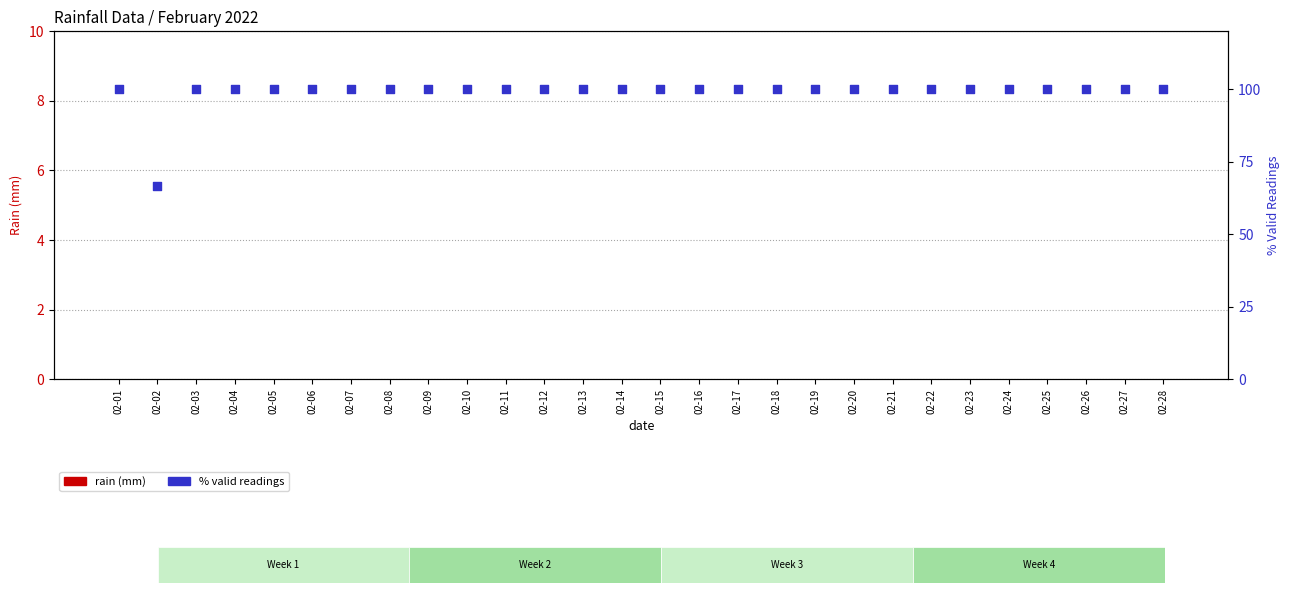

What is the total value across all series at 02-23?

100.0